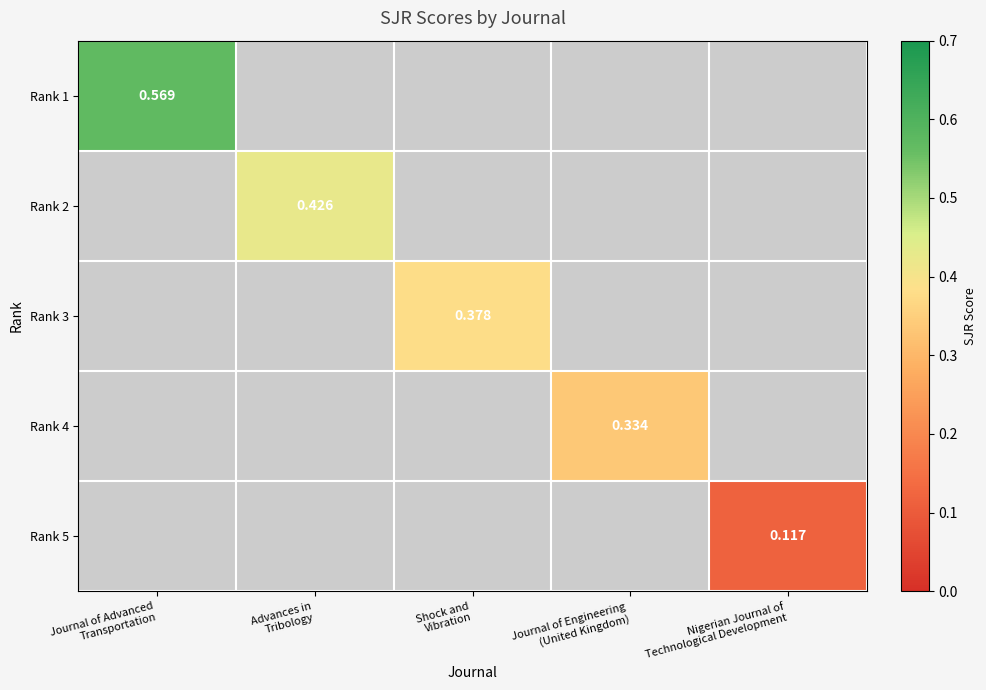

How many categories are shown in the chart?

5